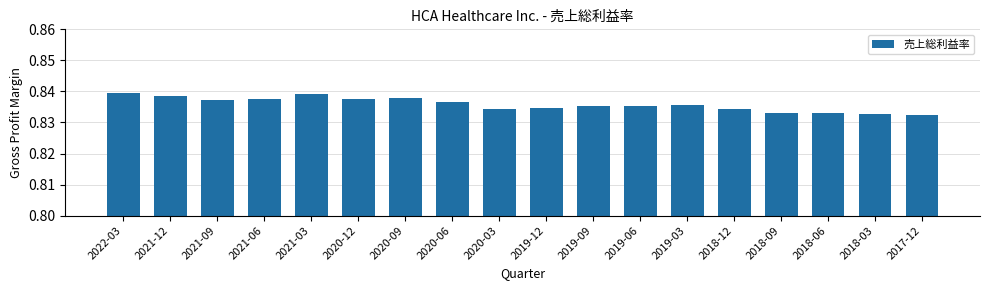

Is it true that the value at 2019-03 is 1.2?

False